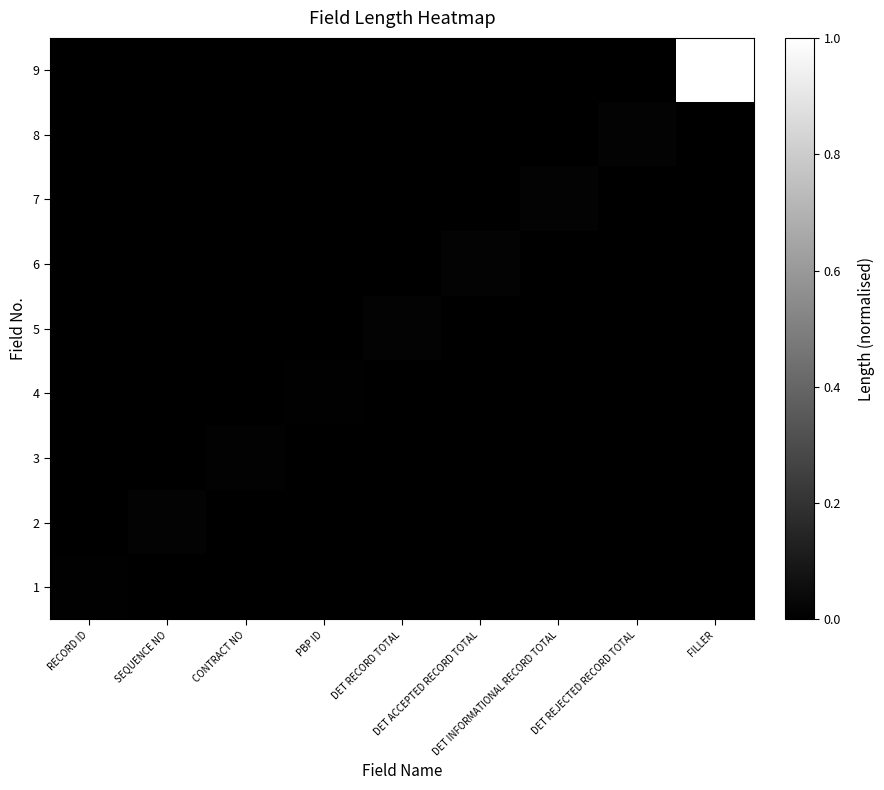

Which label corresponds to the largest value in the chart?

FILLER